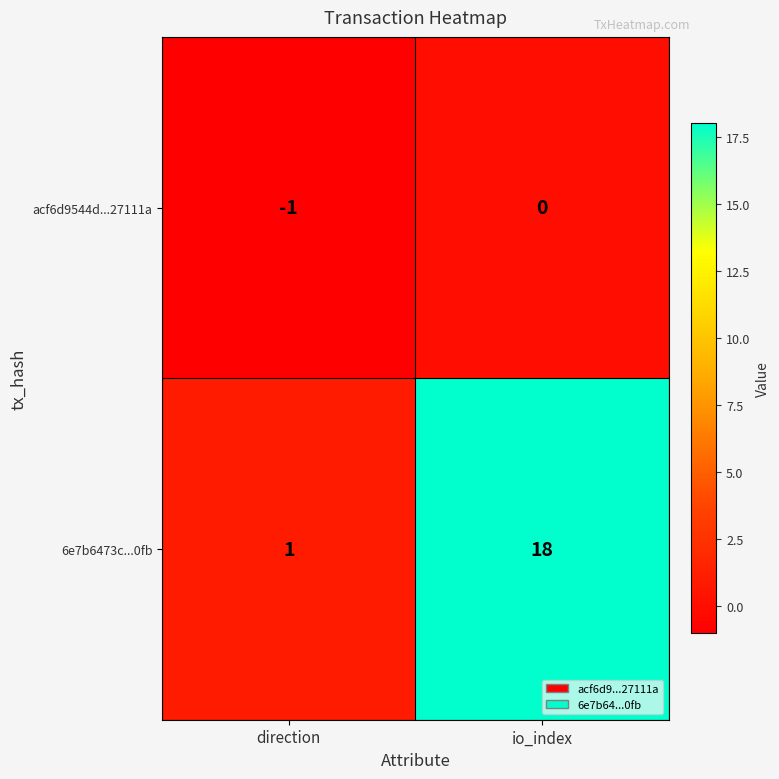

Count the number of data series in this chart.

2